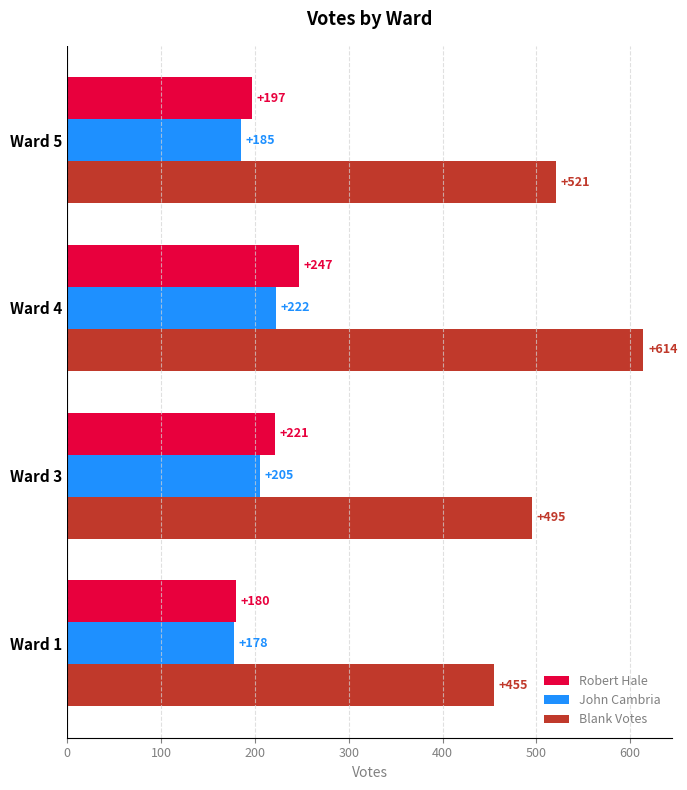

What is the highest value of the John Cambria series?

222